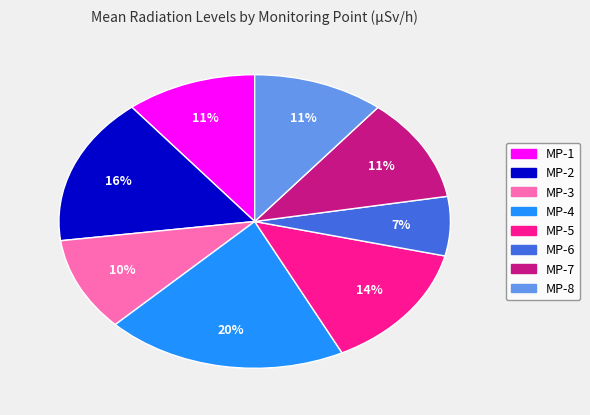

Is there a majority slice in this chart?

No